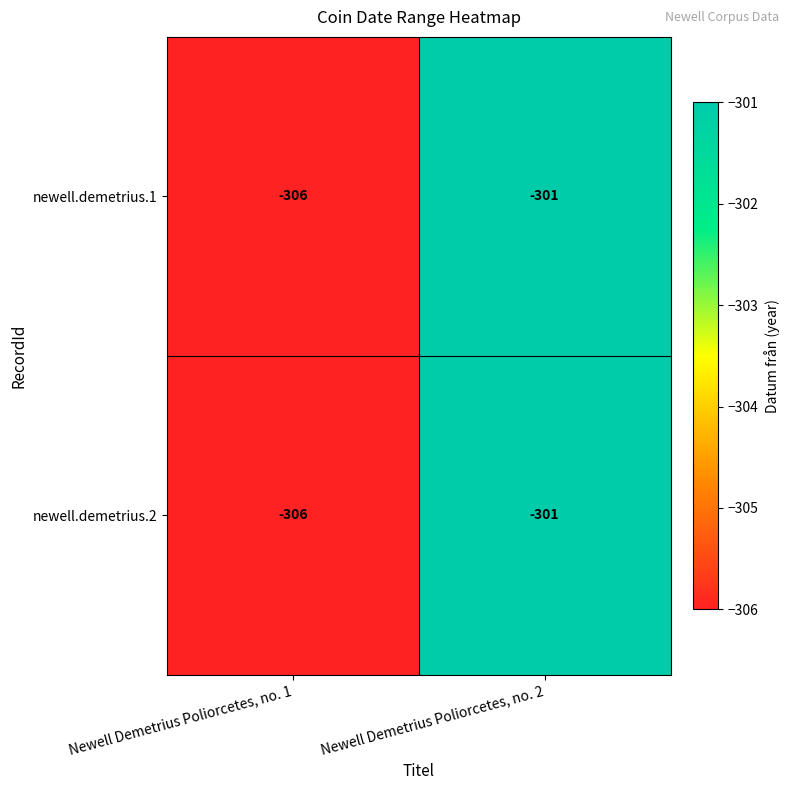

At which category does the chart reach its minimum across all series?

Newell Demetrius Poliorcetes, no. 1